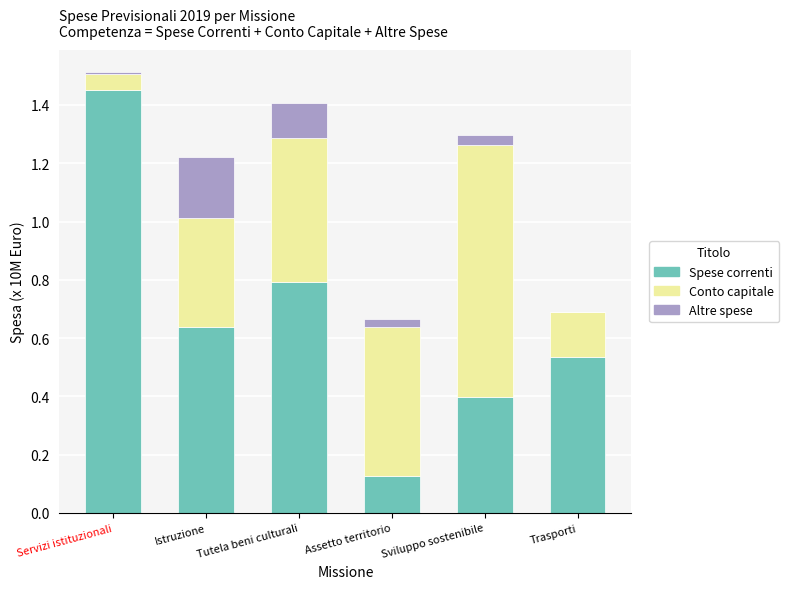

What is the total value across all series at Istruzione?

1.2